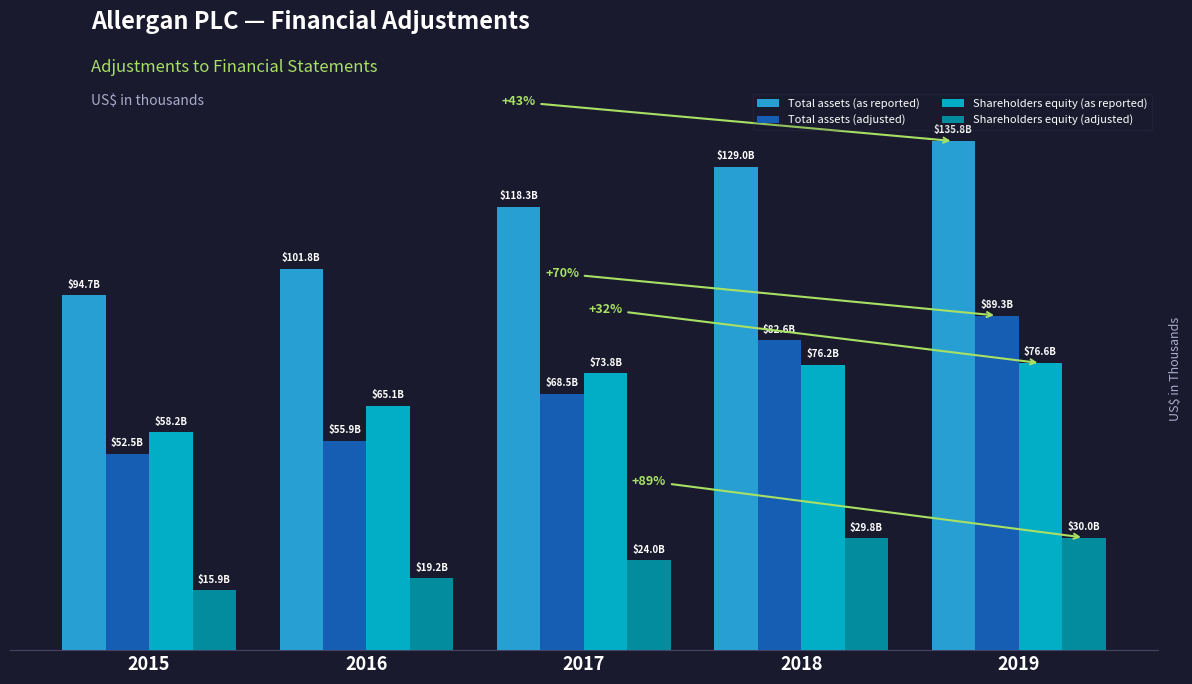

At which label is Total assets (as reported) closest to 115269900?

2017